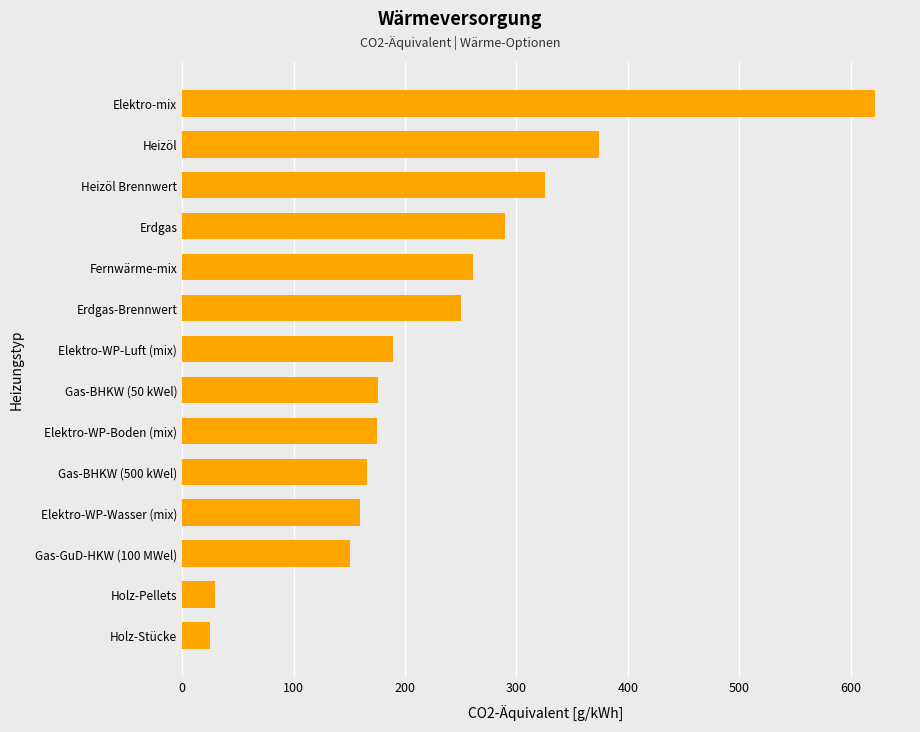

What is the difference between the second highest and minimum values?

349.2